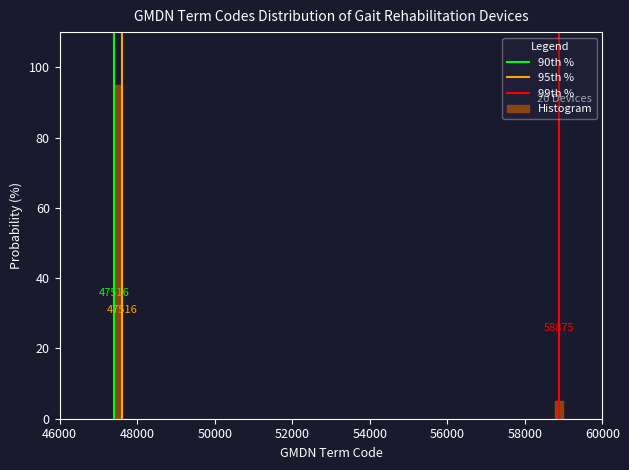

How many bars are there in total?

2